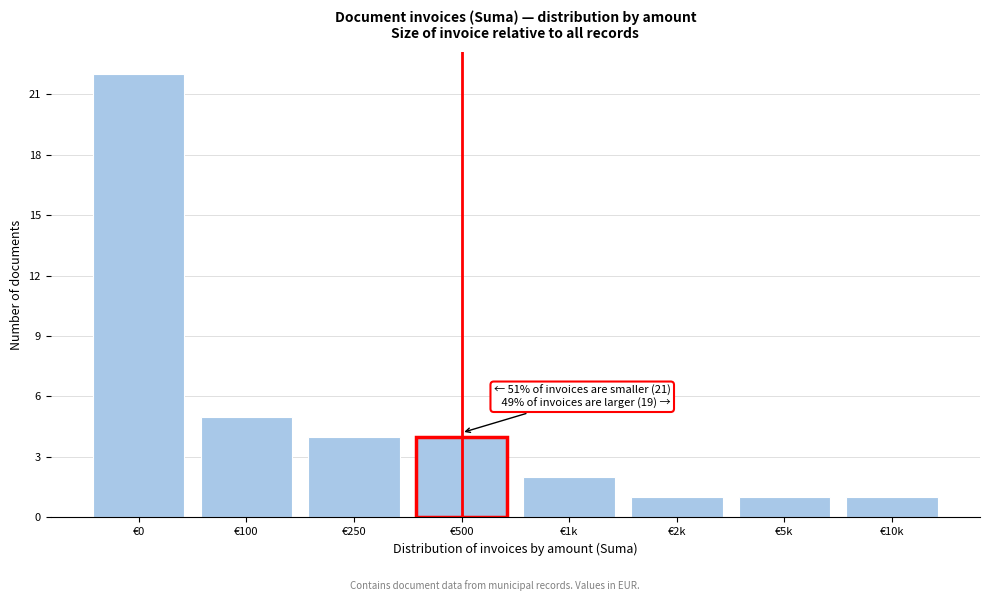

Reading left to right, what are all the values shown in this chart?

€0=22	€100=5	€250=4	€500=4	€1k=2	€2k=1	€5k=1	€10k=1